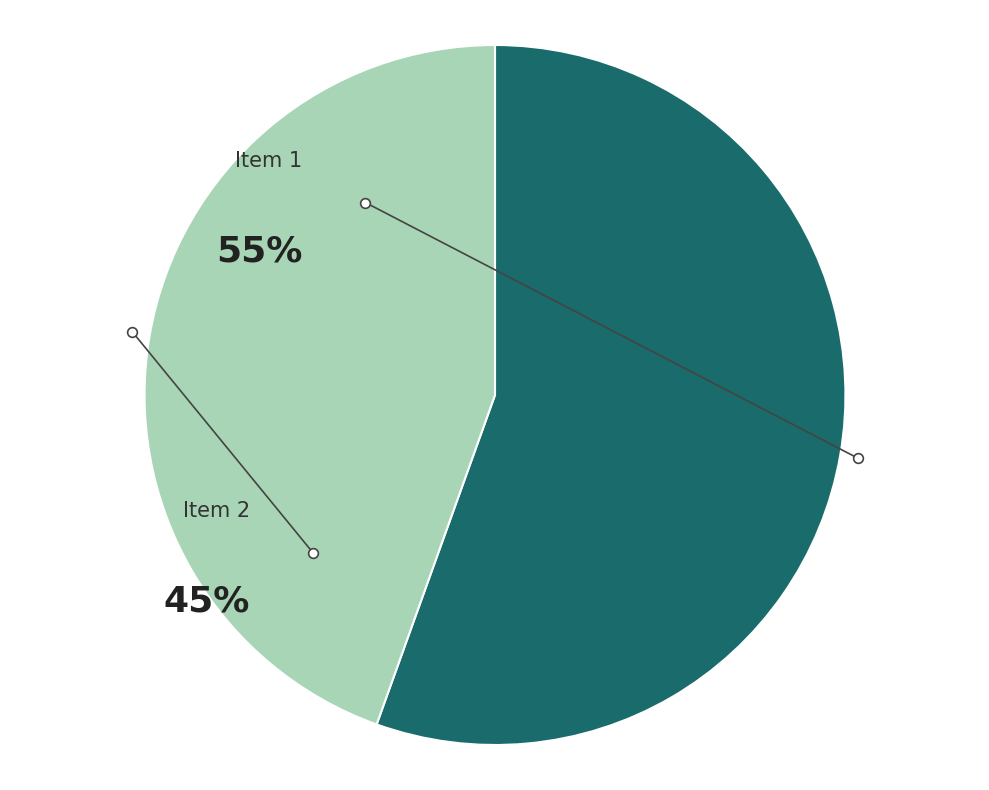

Combined, what portion of the pie is K4c%2BP38gaMQ%3D and GEYZS6F%2F2D8%3D?

100.0%